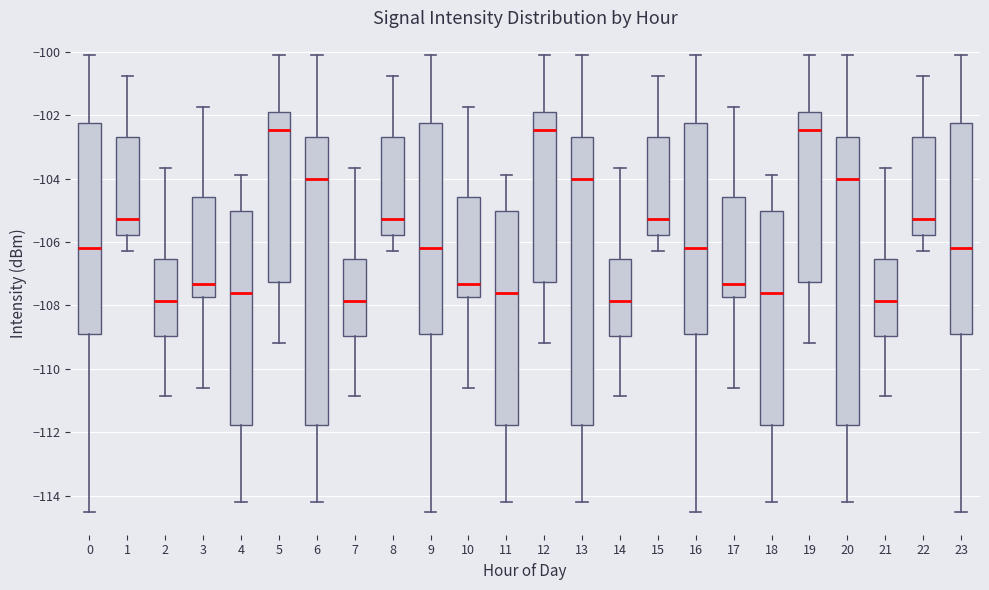

Reading left to right, read every box against the y-axis: the position of its median line, the range the box covers, and the ends of its whiskers. The values are not printed on the chart, so give them approximately, as read against the axis.

0: median -106.2, box -108.8 to -102.2, whiskers -114.6 to -100.0
1: median -105.2, box -105.8 to -102.6, whiskers -106.2 to -100.8
2: median -107.8, box -109.0 to -106.6, whiskers -110.8 to -103.6
3: median -107.4, box -107.8 to -104.6, whiskers -110.6 to -101.8
4: median -107.6, box -111.8 to -105.0, whiskers -114.2 to -103.8
5: median -102.4, box -107.2 to -102.0, whiskers -109.2 to -100.0
6: median -104.0, box -111.8 to -102.6, whiskers -114.2 to -100.0
7: median -107.8, box -109.0 to -106.6, whiskers -110.8 to -103.6
8: median -105.2, box -105.8 to -102.6, whiskers -106.2 to -100.8
9: median -106.2, box -108.8 to -102.2, whiskers -114.6 to -100.0
10: median -107.4, box -107.8 to -104.6, whiskers -110.6 to -101.8
11: median -107.6, box -111.8 to -105.0, whiskers -114.2 to -103.8
12: median -102.4, box -107.2 to -102.0, whiskers -109.2 to -100.0
13: median -104.0, box -111.8 to -102.6, whiskers -114.2 to -100.0
14: median -107.8, box -109.0 to -106.6, whiskers -110.8 to -103.6
15: median -105.2, box -105.8 to -102.6, whiskers -106.2 to -100.8
16: median -106.2, box -108.8 to -102.2, whiskers -114.6 to -100.0
17: median -107.4, box -107.8 to -104.6, whiskers -110.6 to -101.8
18: median -107.6, box -111.8 to -105.0, whiskers -114.2 to -103.8
19: median -102.4, box -107.2 to -102.0, whiskers -109.2 to -100.0
20: median -104.0, box -111.8 to -102.6, whiskers -114.2 to -100.0
21: median -107.8, box -109.0 to -106.6, whiskers -110.8 to -103.6
22: median -105.2, box -105.8 to -102.6, whiskers -106.2 to -100.8
23: median -106.2, box -108.8 to -102.2, whiskers -114.6 to -100.0